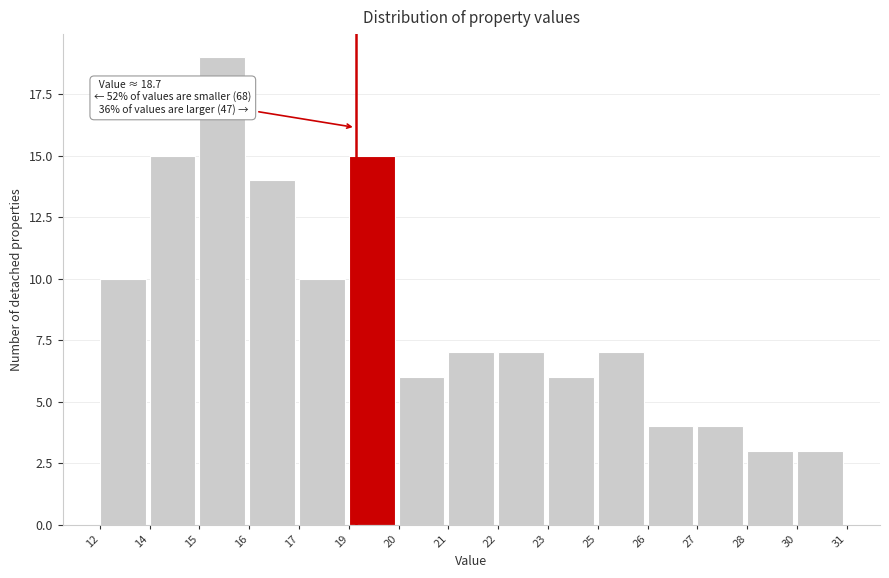

Reading left to right, what are all the values shown in this chart?

10	15	19	14	10	15	6	7	7	6	7	4	4	3	3